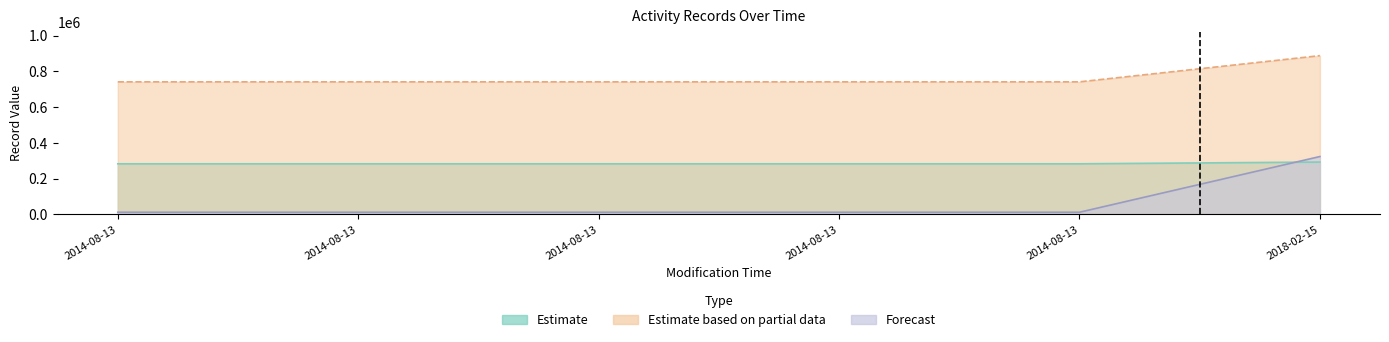

True or false: Estimate based on partial data and Estimate cross at least once.

False